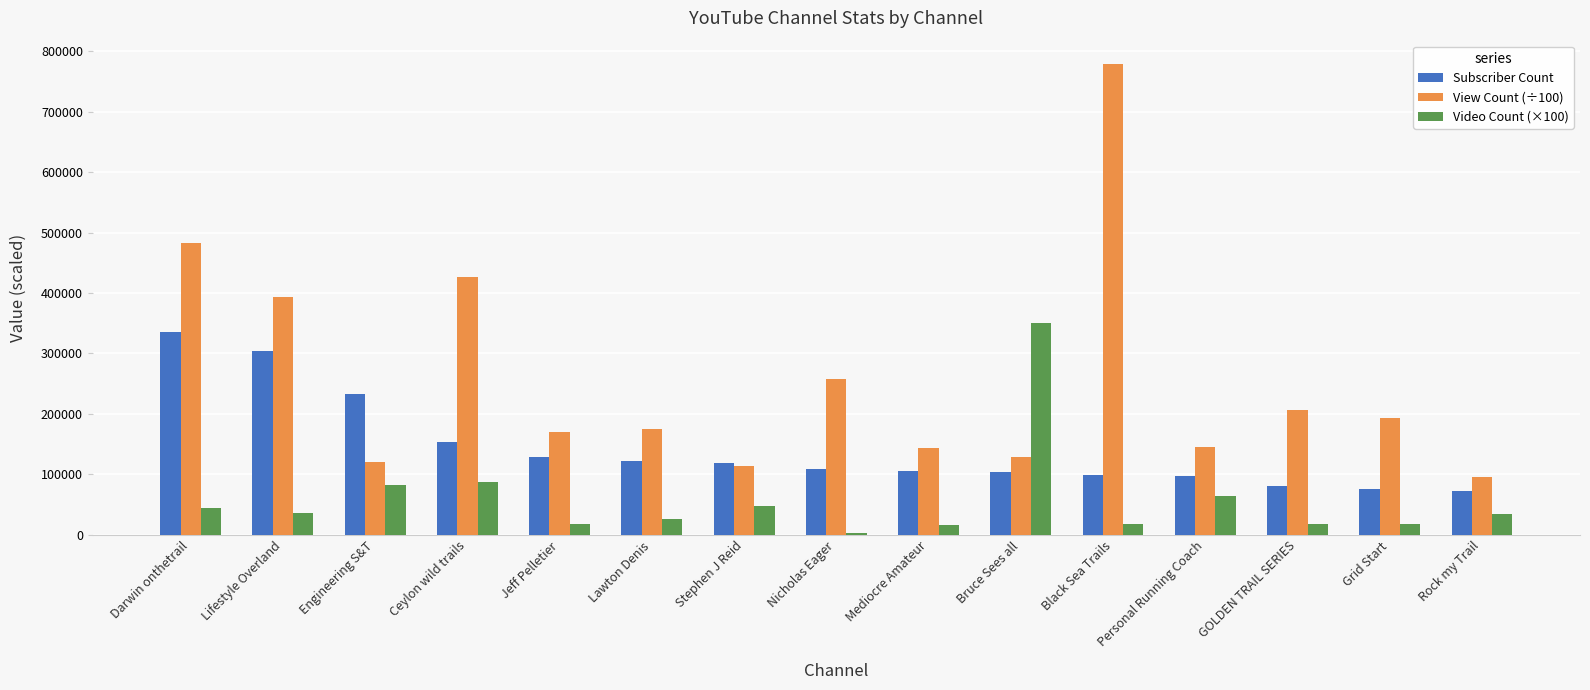

Which series has the largest range (max minus min)?

View Count (÷100)